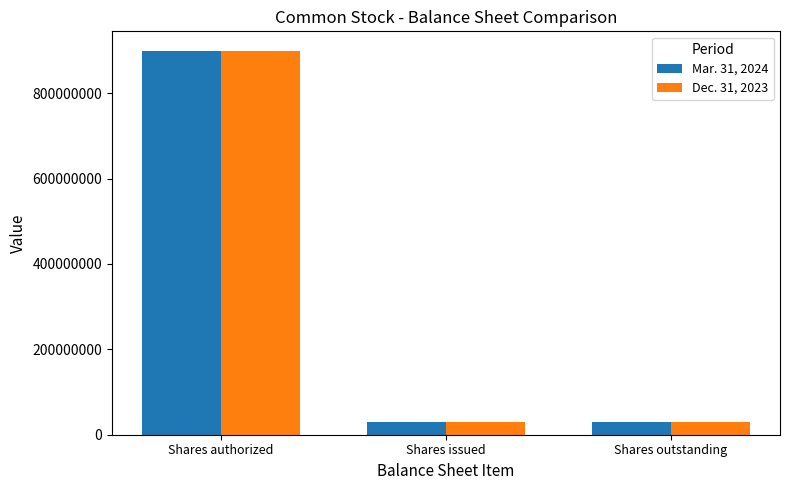

What is the smallest value displayed?

29271755